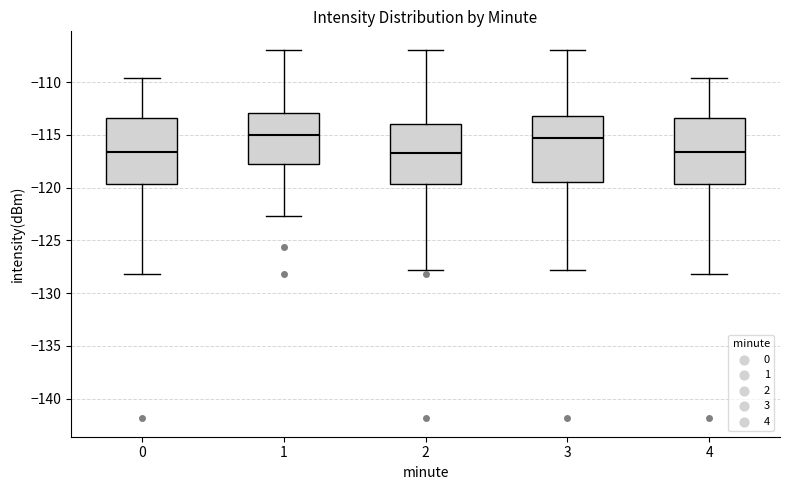

Where is the lower edge of the box at x = 0 on the y-axis? The values are not printed on the chart, so give them approximately, as read against the axis.

-119.5